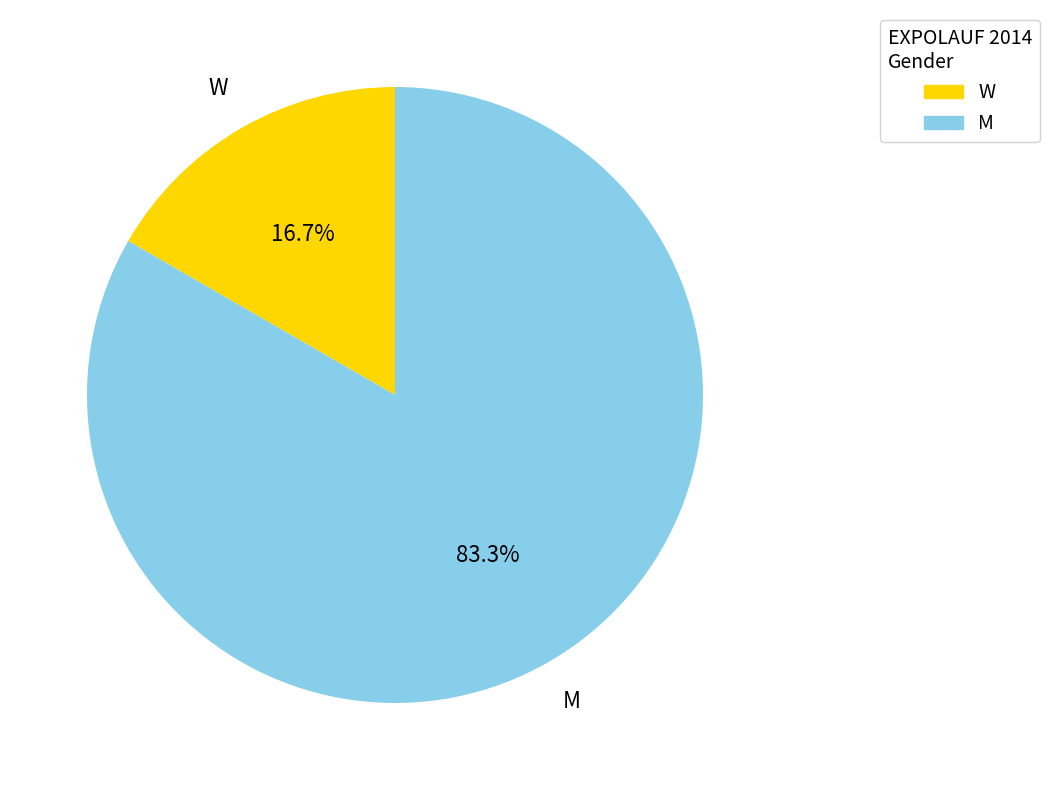

Count the number of slices in the pie.

2